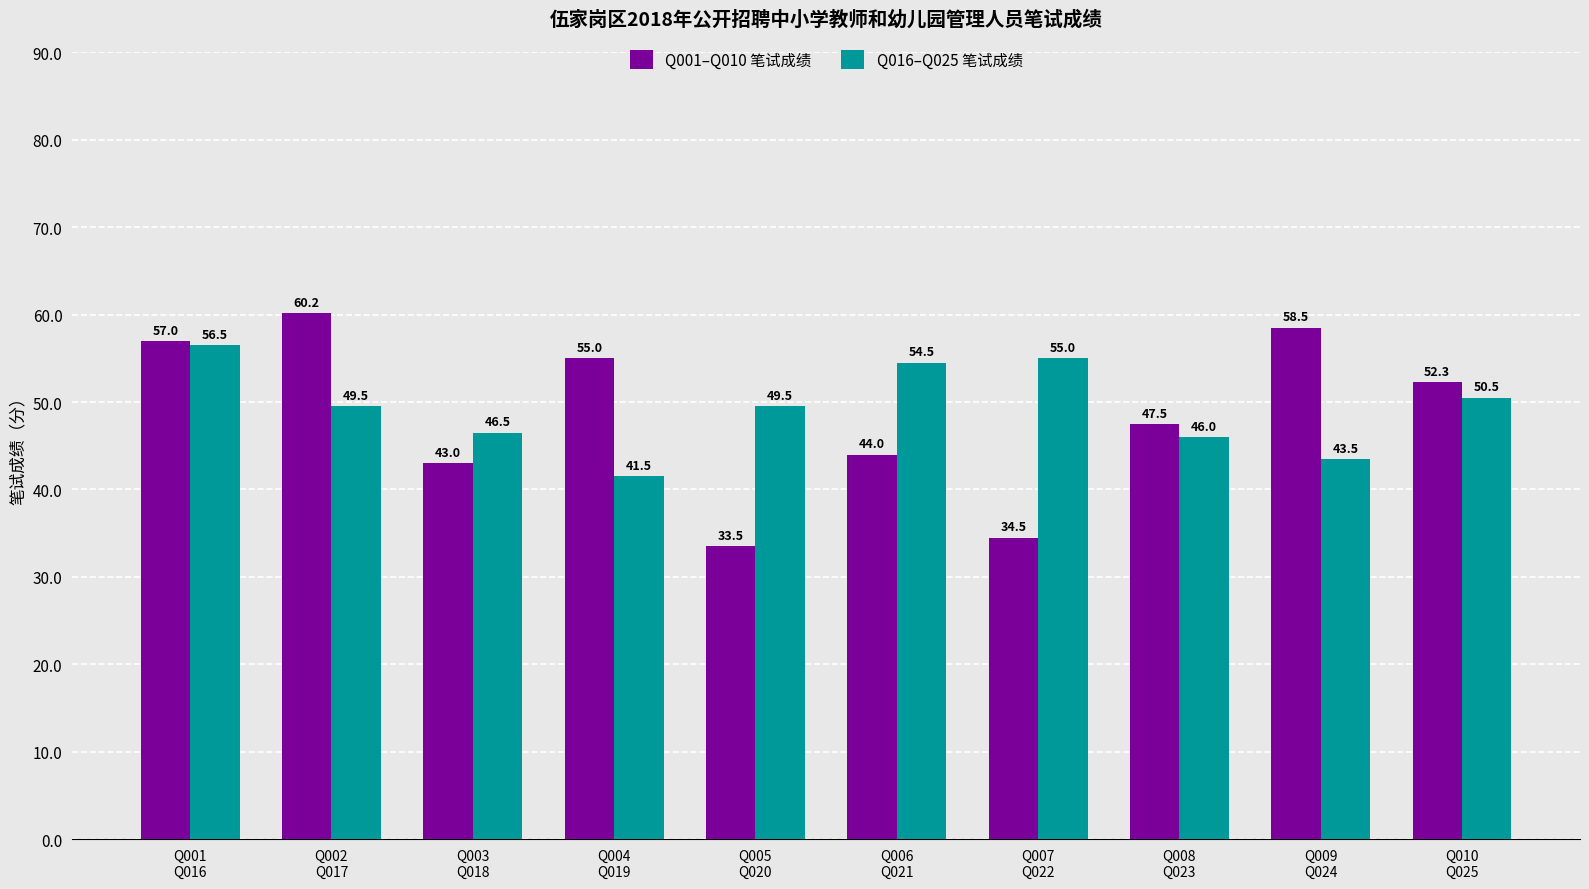

Which series has the largest total across all categories?

Q016–Q025 笔试成绩